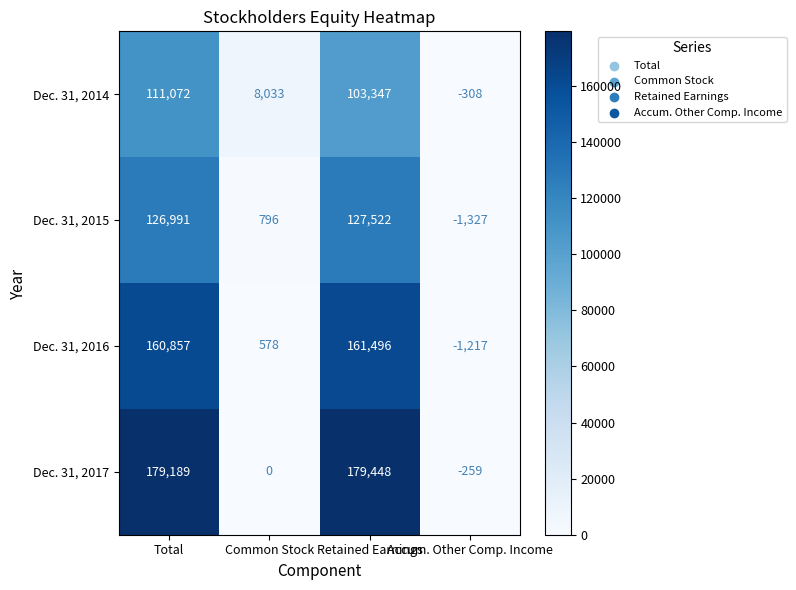

What is the maximum value shown in the chart?

179448